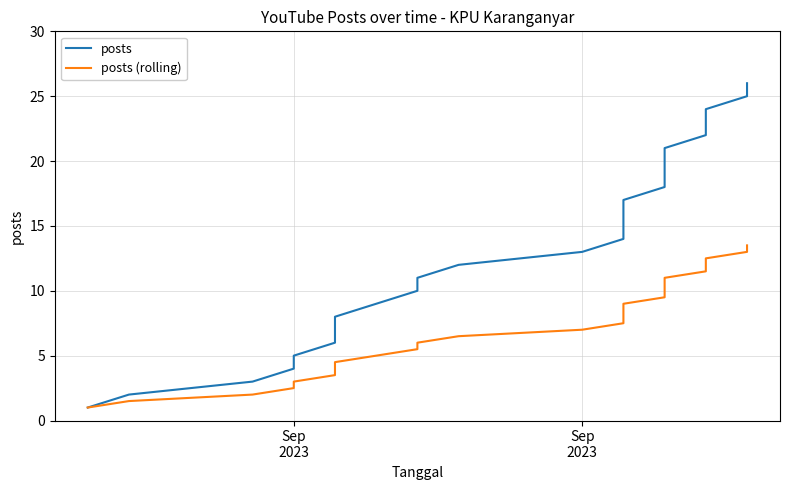

Rank the series by their maximum value, from highest to lowest.

posts, posts (rolling)